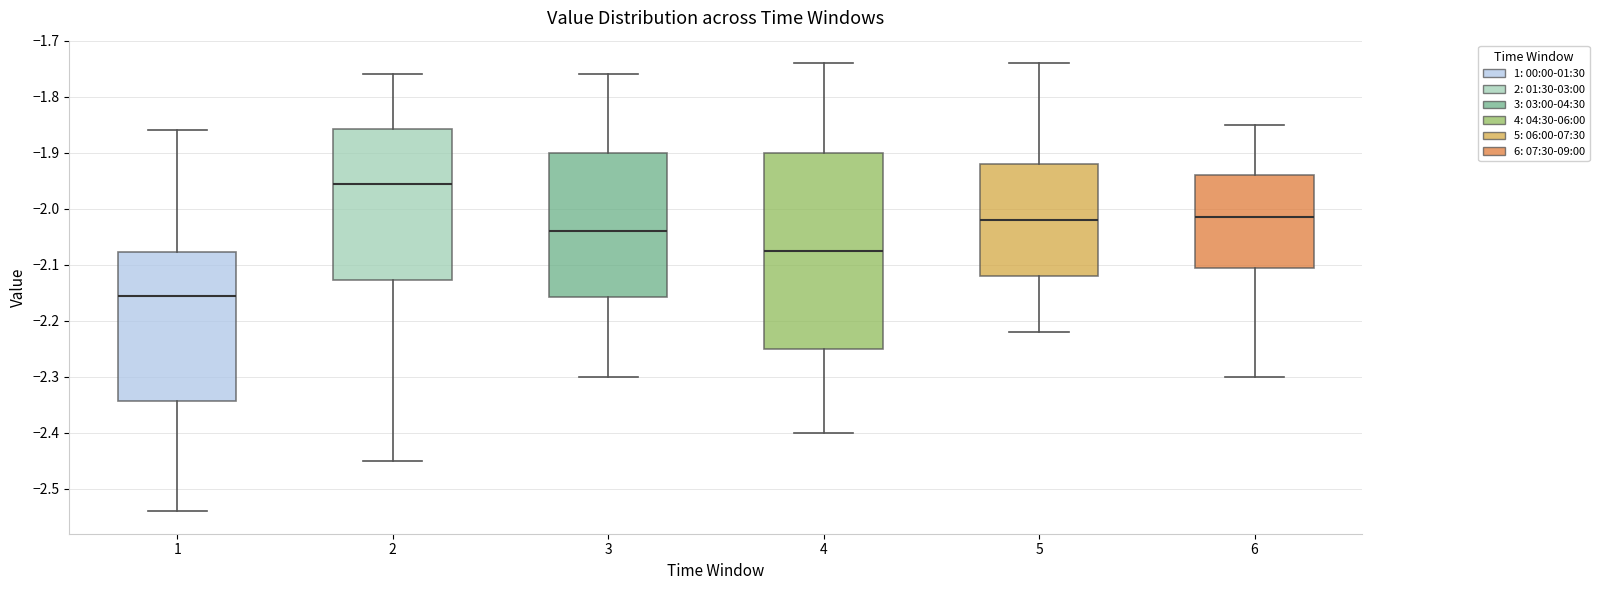

Which box has the lowest median line?

1